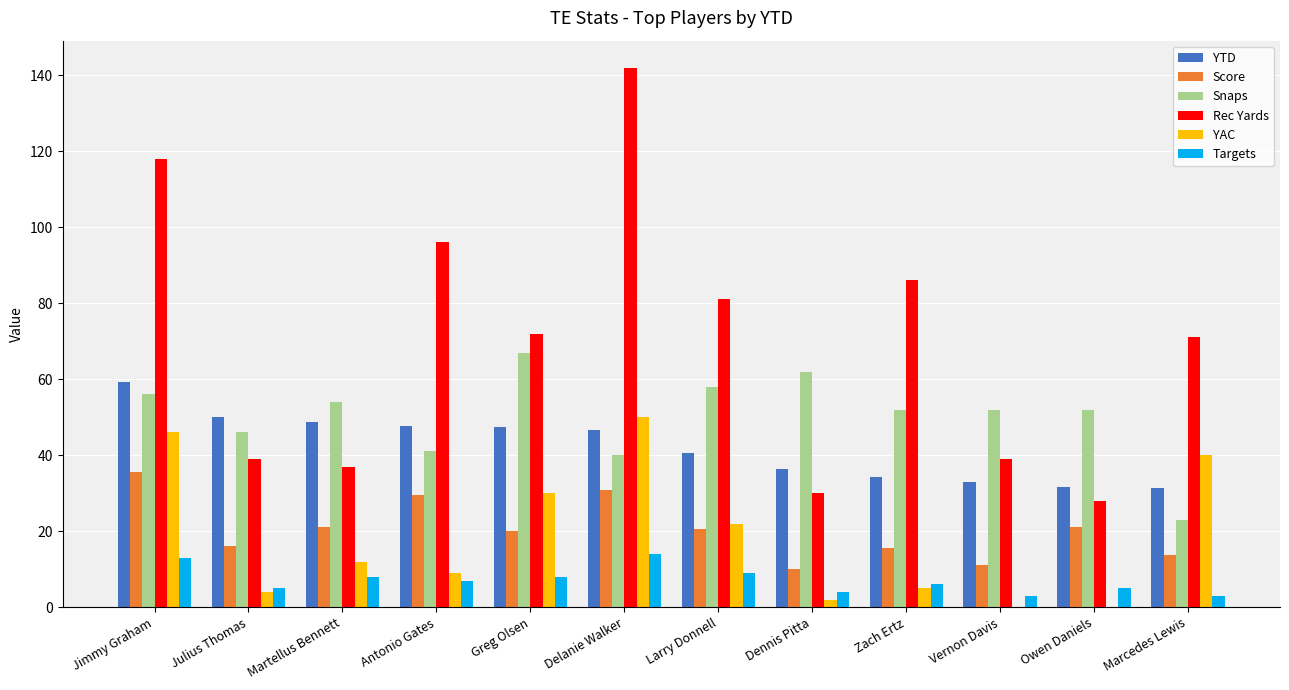

What is the highest value of the Rec Yards series?

142.0